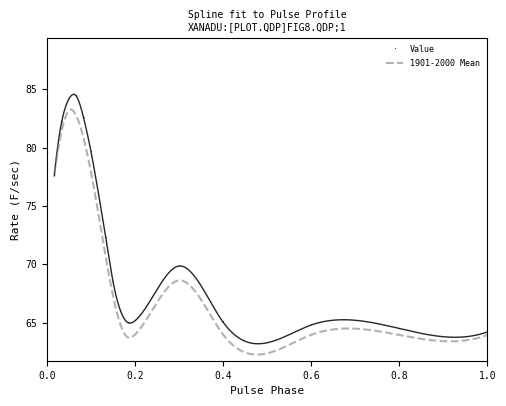

True or false: Value has more than 1 points higher than both neighbors.

True